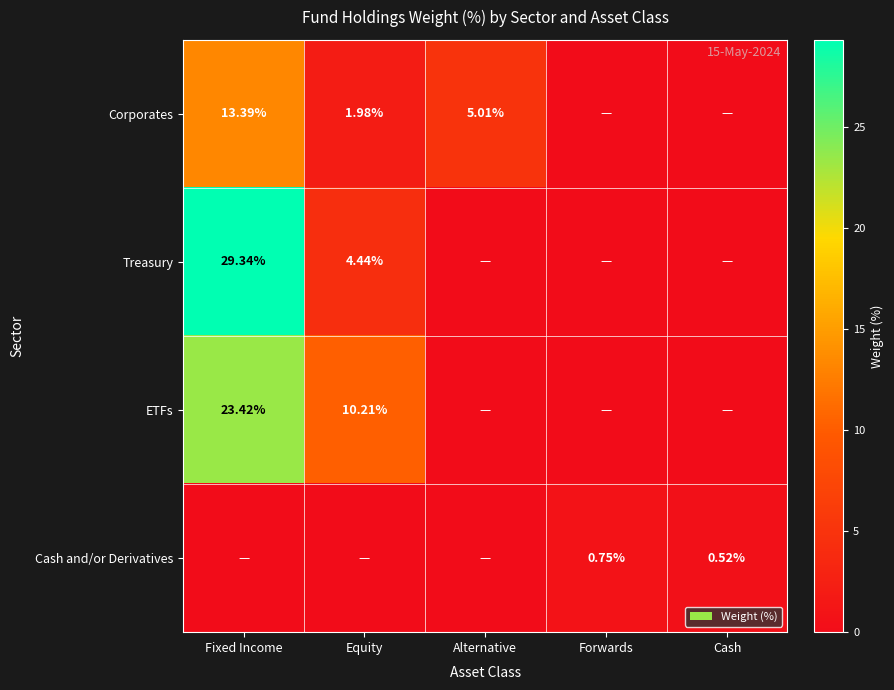

Which category has the highest value in the ETFs series?

Fixed Income